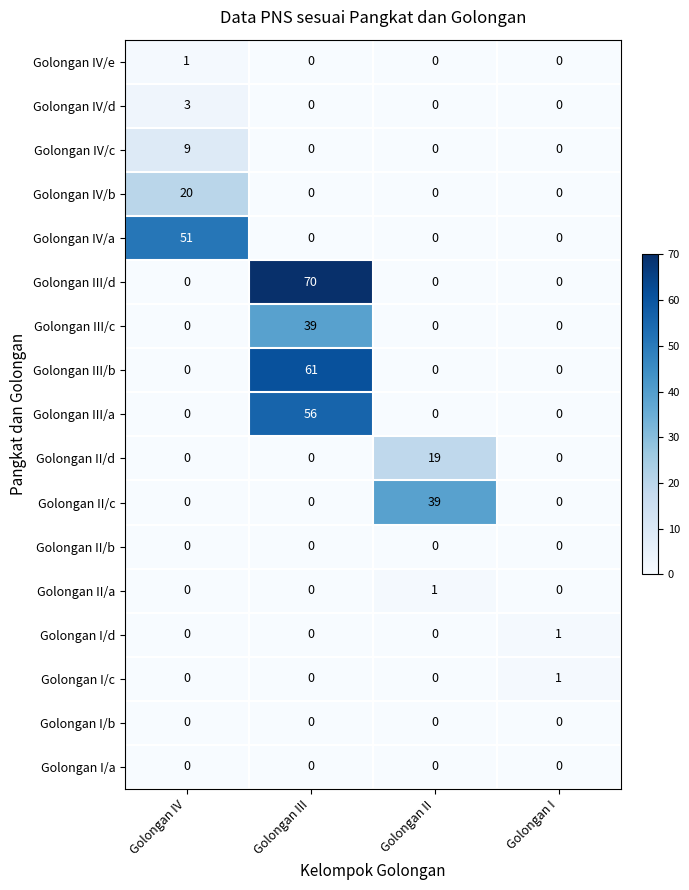

Which series changed the most between Golongan IV and Golongan III?

Golongan III/d